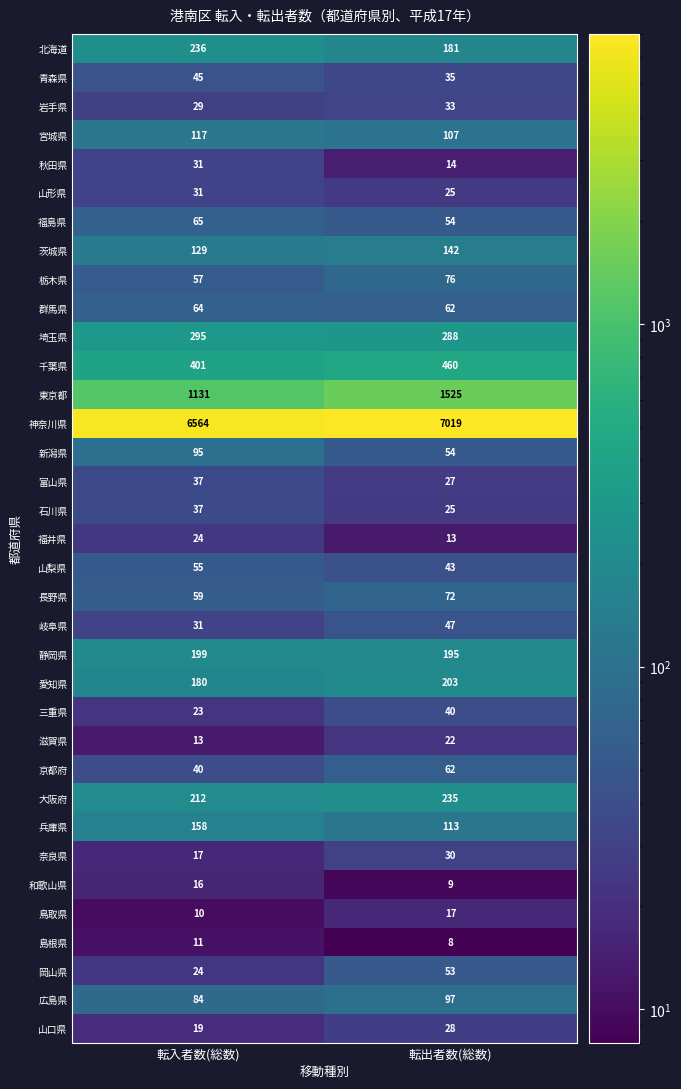

Between 転入者数(総数) and 転出者数(総数), which series saw the biggest shift?

神奈川県